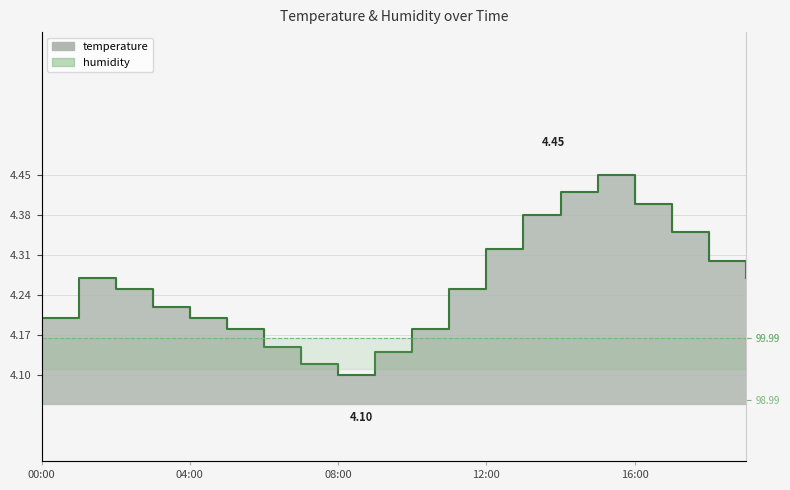

Reading left to right, extract all data points from this chart.

4.2	4.3	4.2	4.2	4.2	4.2	4.2	4.1	4.1	4.1	4.2	4.2	4.3	4.4	4.4	4.5	4.4	4.3	4.3	4.3